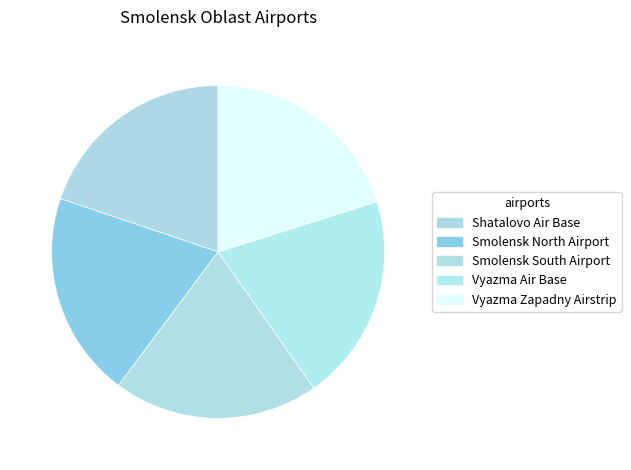

Which has a higher value, Shatalovo Air Base or Smolensk South Airport?

Smolensk South Airport